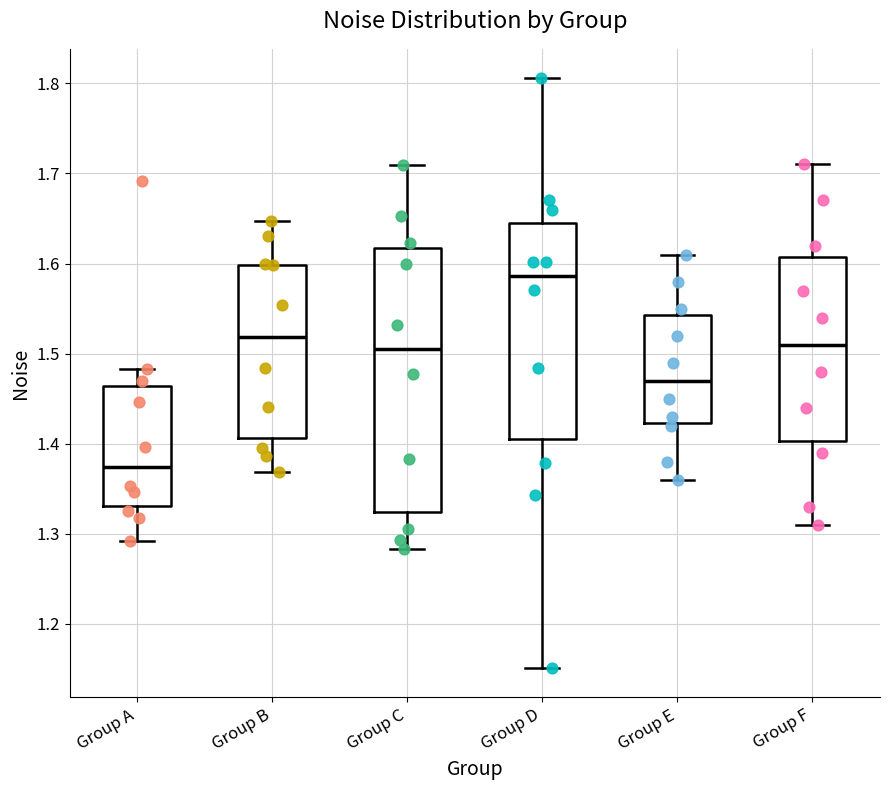

Reading left to right, read every box against the y-axis: the position of its median line, the range the box covers, and the ends of its whiskers. The values are not printed on the chart, so give them approximately, as read against the axis.

Group A: median 1.37, box 1.33 to 1.46, whiskers 1.29 to 1.48
Group B: median 1.52, box 1.41 to 1.60, whiskers 1.37 to 1.65
Group C: median 1.50, box 1.32 to 1.62, whiskers 1.28 to 1.71
Group D: median 1.59, box 1.41 to 1.65, whiskers 1.15 to 1.81
Group E: median 1.47, box 1.42 to 1.54, whiskers 1.36 to 1.61
Group F: median 1.51, box 1.40 to 1.61, whiskers 1.31 to 1.71